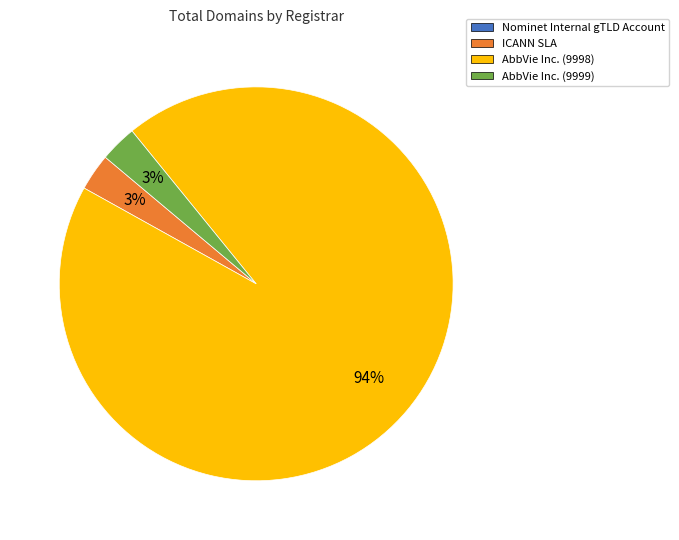

Is there a majority slice in this chart?

Yes